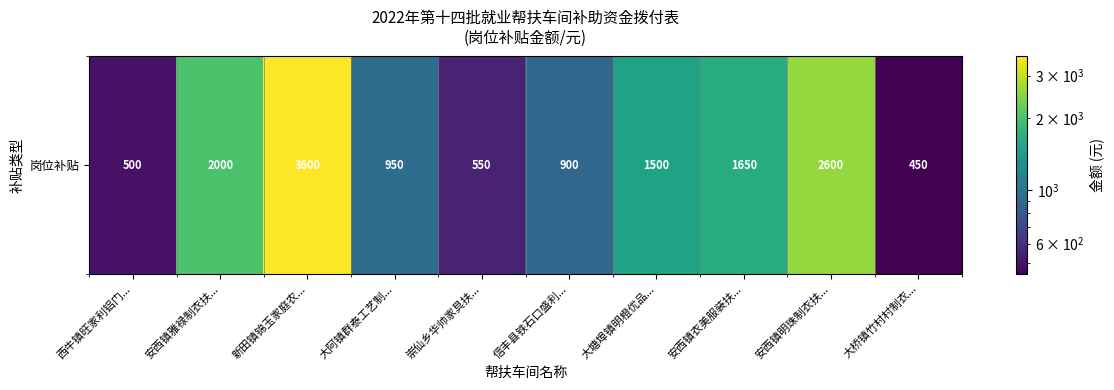

True or false: the data shows 900 at 信丰县铁石口盛利....

True